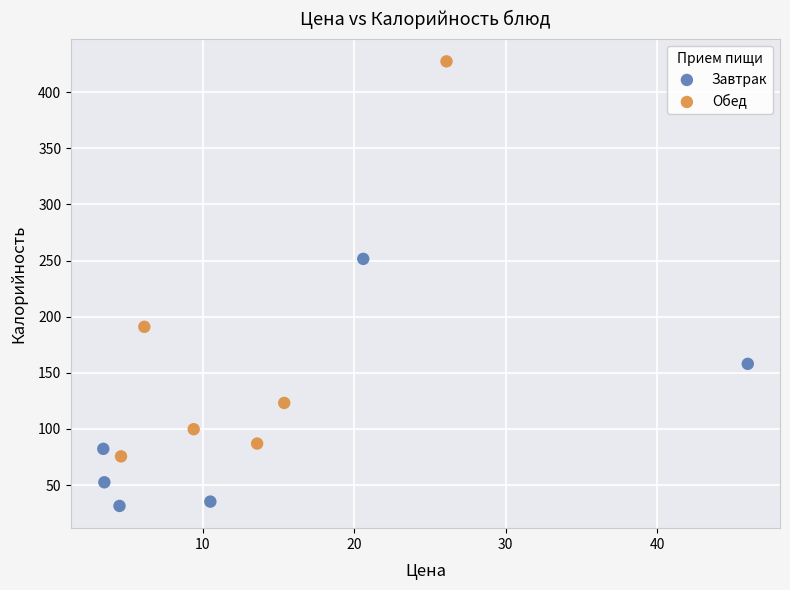

Which series reaches the minimum Y coordinate?

Завтрак